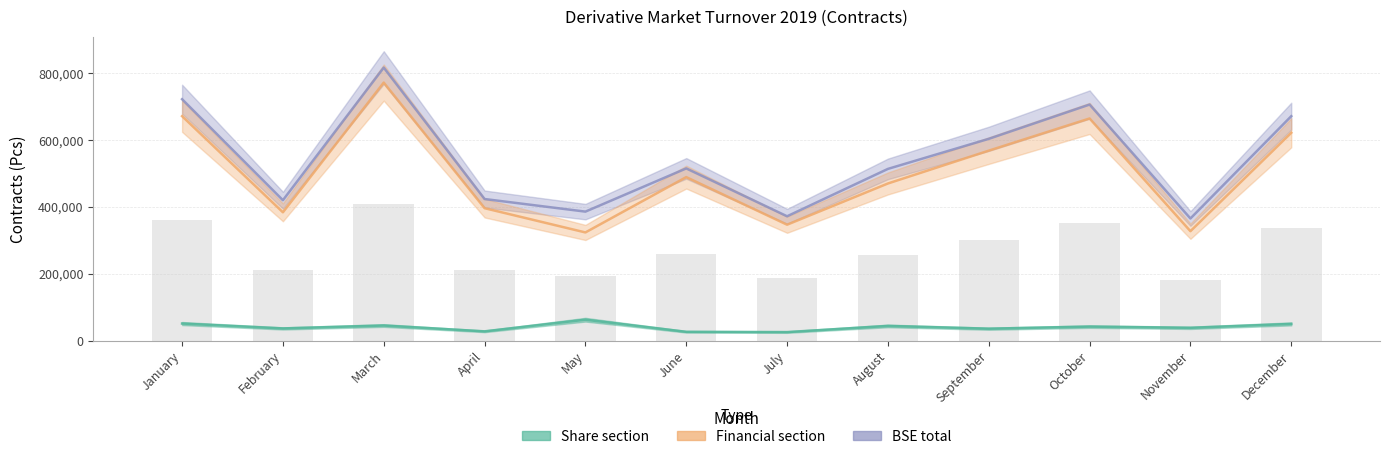

What is the difference between the Financial section values at September and May?

244927